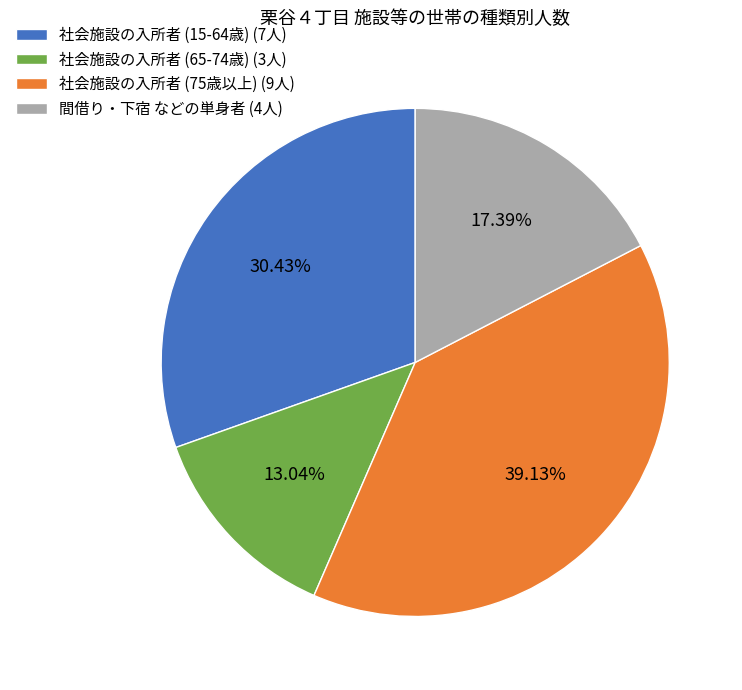

Which has a higher value, 社会施設の入所者 (75歳以上) (9人) or 間借り・下宿 などの単身者 (4人)?

社会施設の入所者 (75歳以上) (9人)